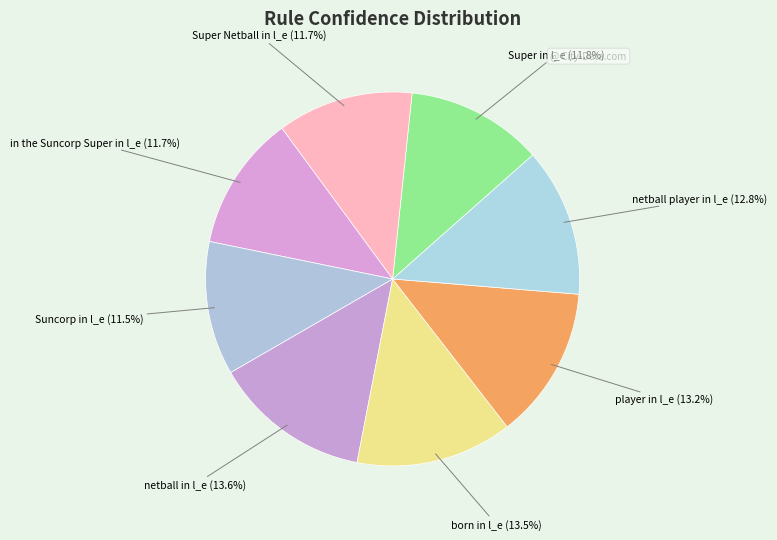

Is Super Netball in l_e the majority of the pie?

No